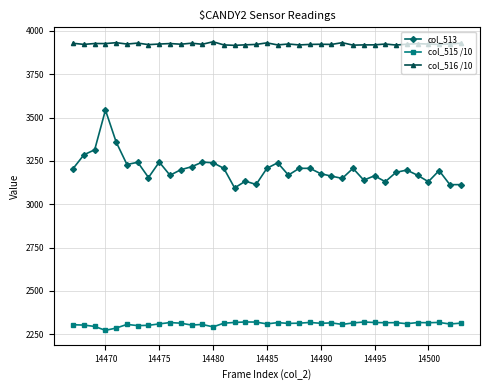

In col_515 /10, how many points are lower than both neighbors (excluding endpoints)?

12